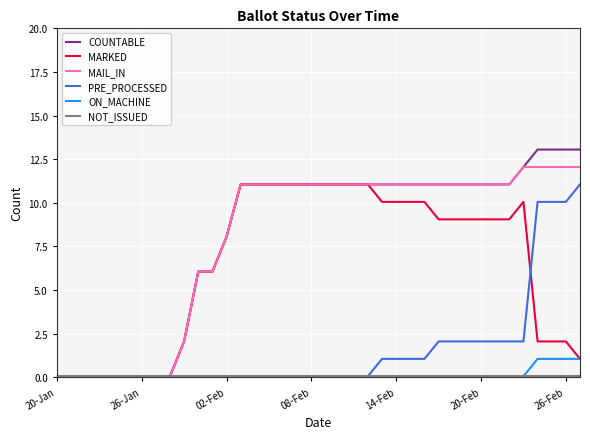

Which series has the largest range (max minus min)?

COUNTABLE